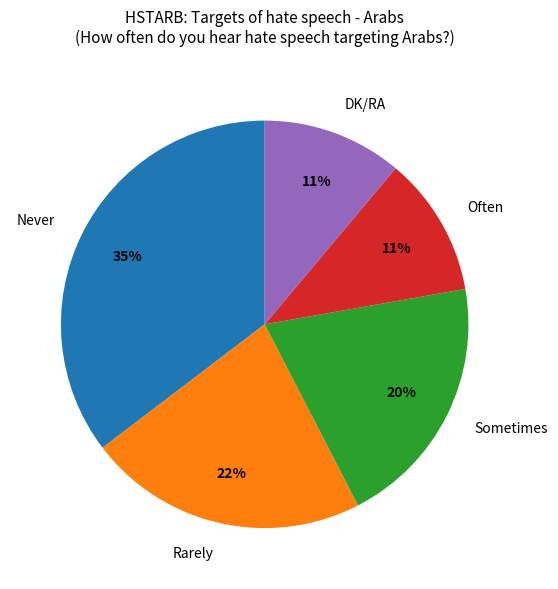

The Often slice represents 11% of the pie. True or false?

True